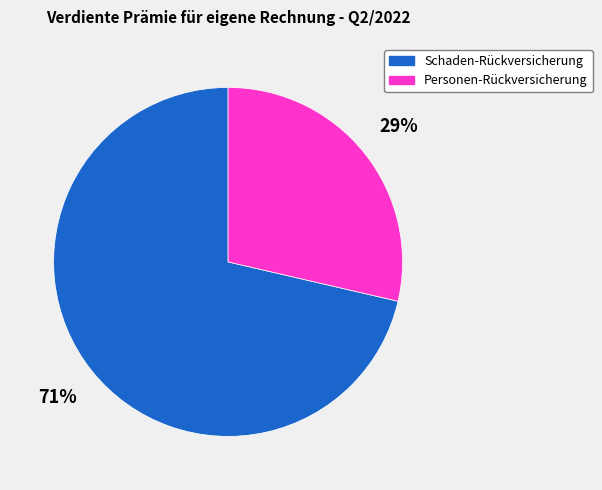

What is the ratio of the value at Personen-Rückversicherung to the value at Schaden-Rückversicherung?

0.4